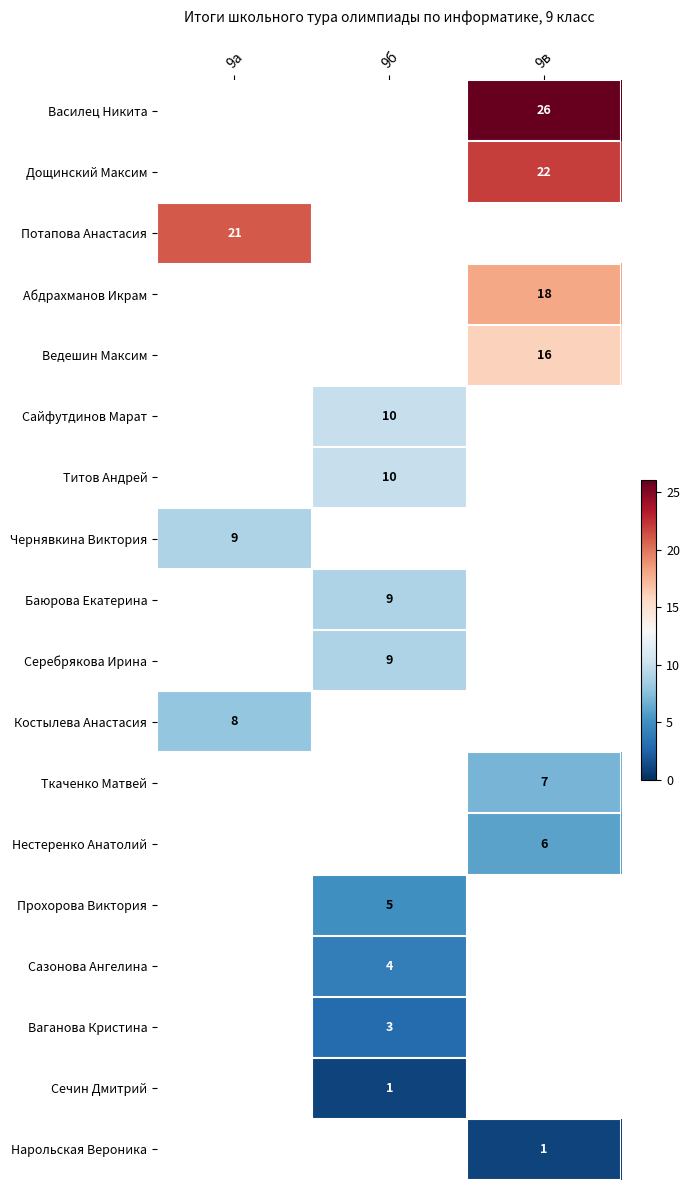

True or false: Ведешин Максим has a value of 16 at 9в.

True